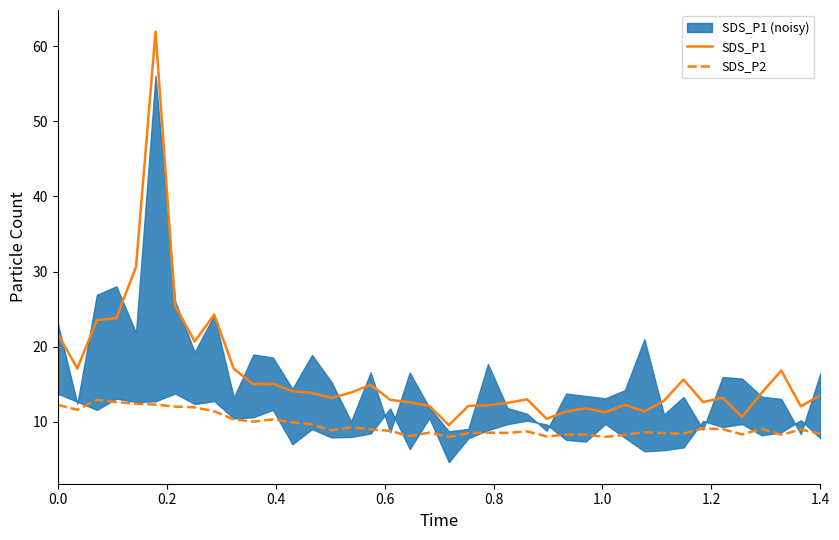

True or false: SDS_P2 and SDS_P1 cross at least once.

False